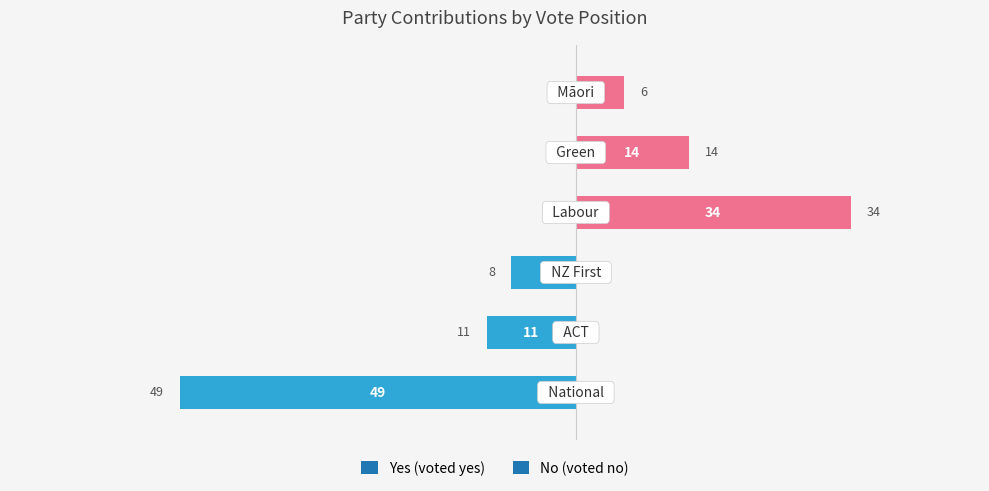

How many bars are there in total?

6